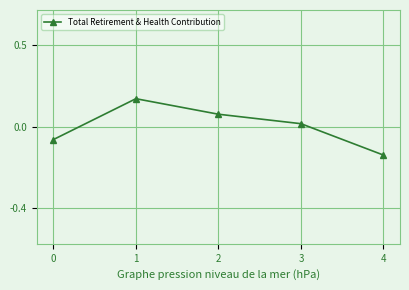

Does the chart have visible grid lines?

Yes